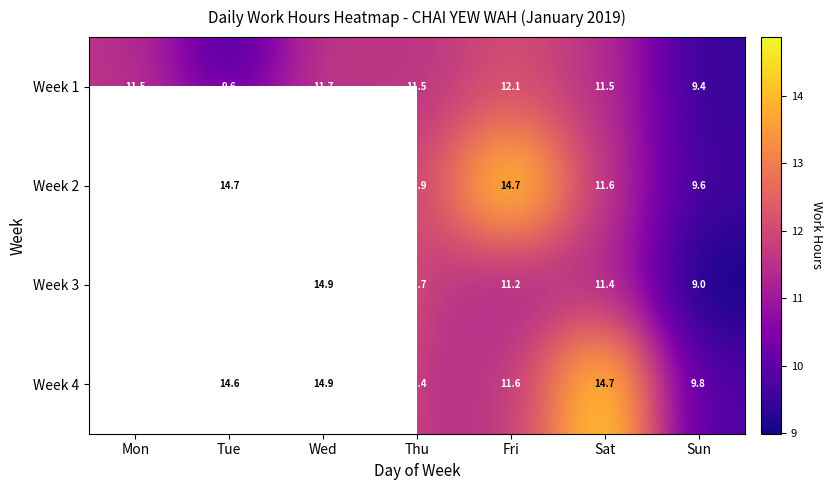

Which category has the lowest value in the Week 1 series?

Sun